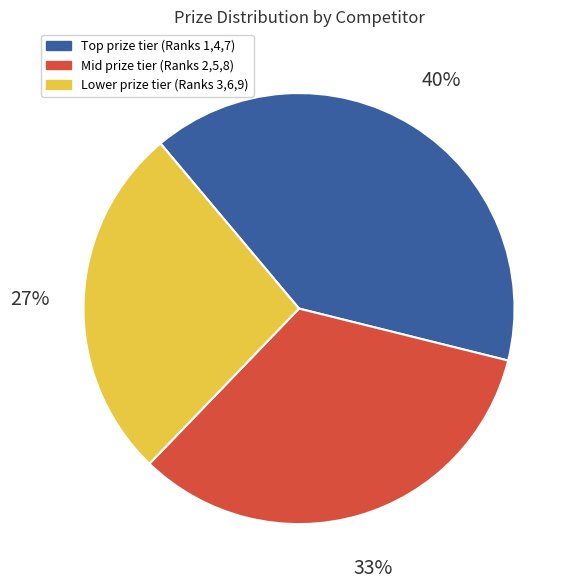

To the nearest percent, what is the average slice percentage?

33%